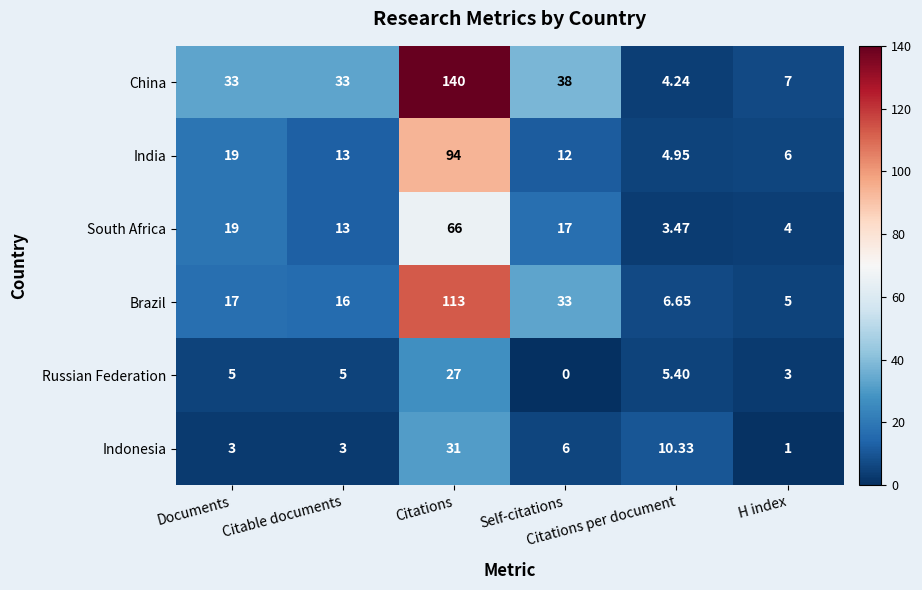

At how many categories does at least one series exceed 9?

5